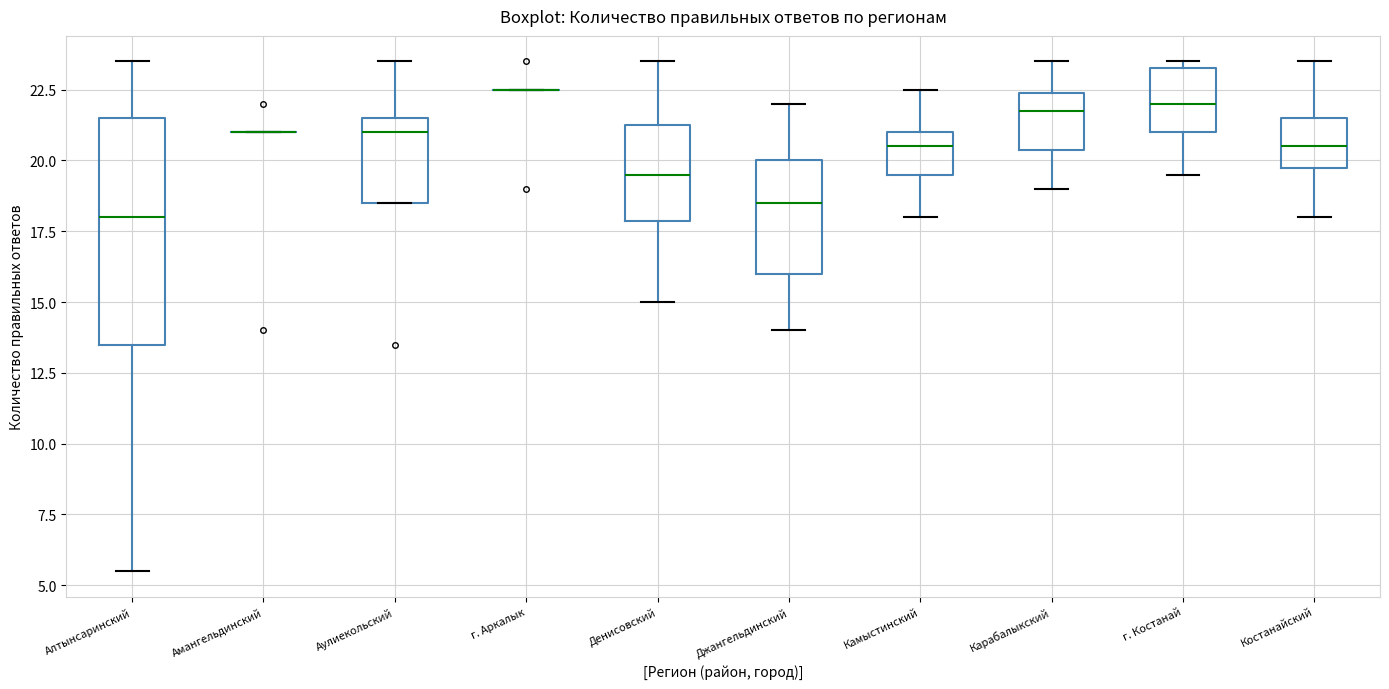

Comparing the boxes themselves (not the whiskers), which one is the tallest?

Алтынсаринский